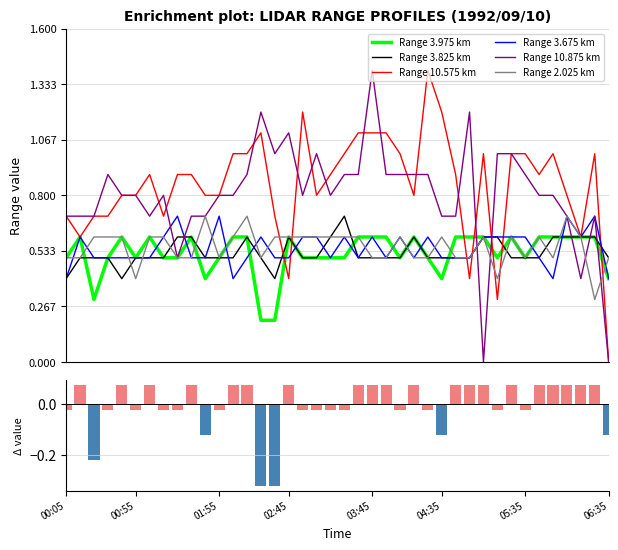

What is the label of the 22nd bar from the left?

03:35